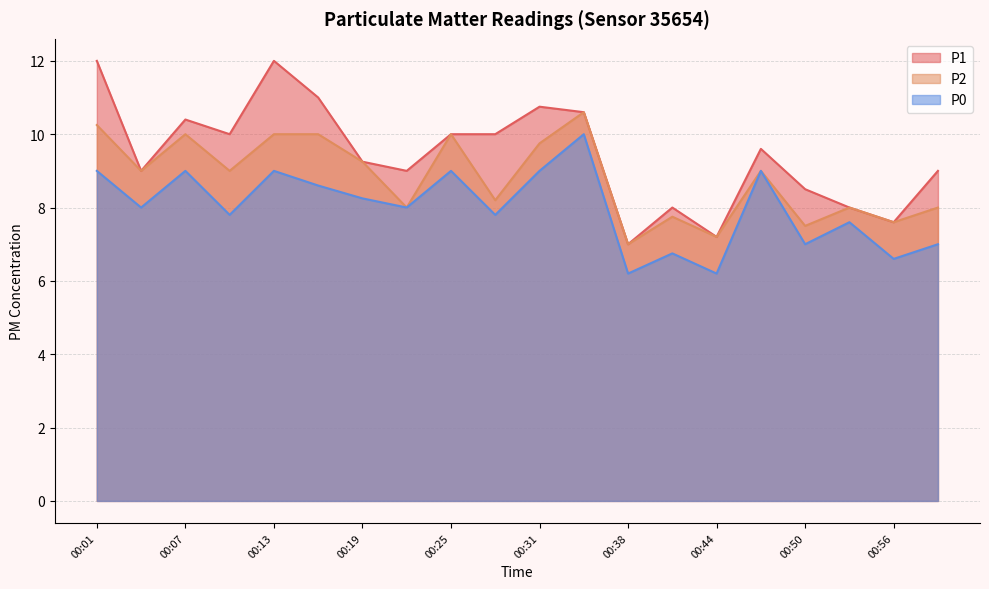

Which series changed the most between 00:01 and 00:31?

P1